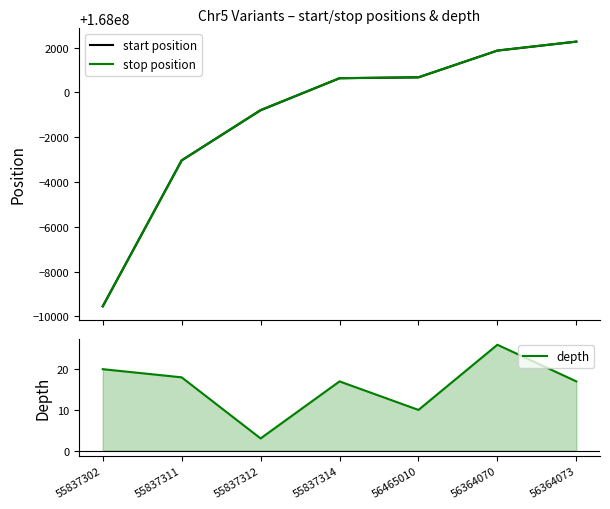

Which category has the highest value across all series?

56364073